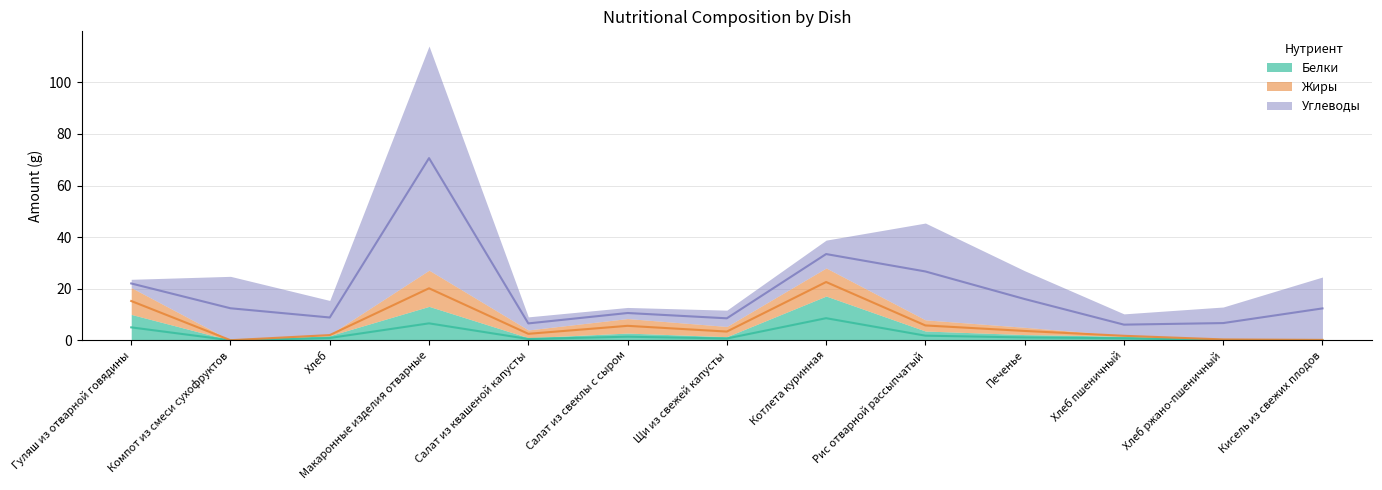

Between Хлеб and Хлеб ржано-пшеничный, which is larger?

Хлеб